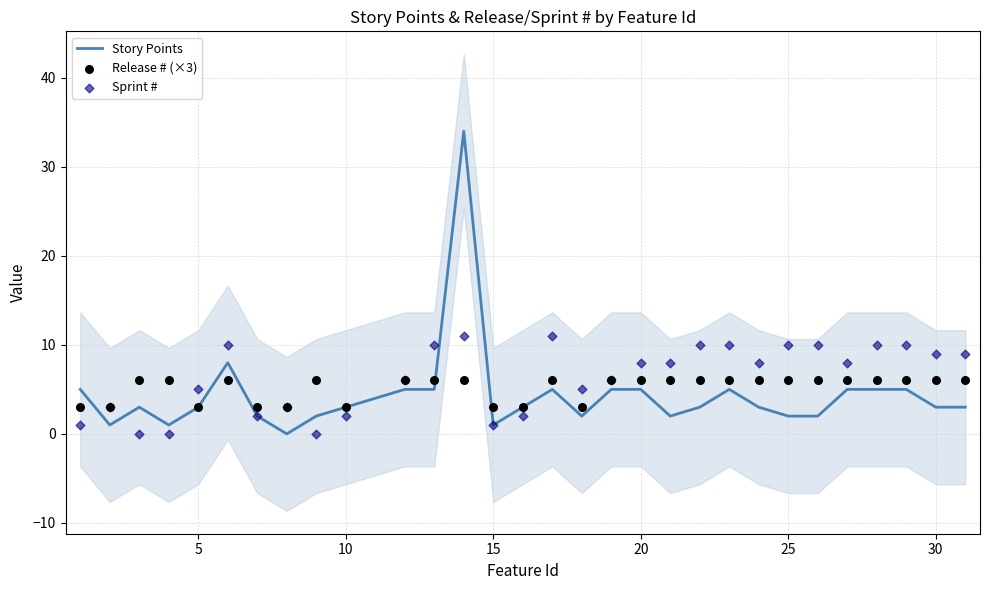

Which series has the largest Y range (max minus min)?

Story Points